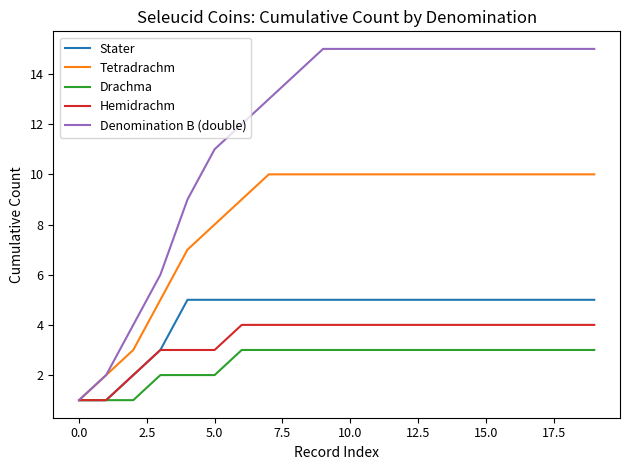

What is the lowest value of the Drachma series?

1